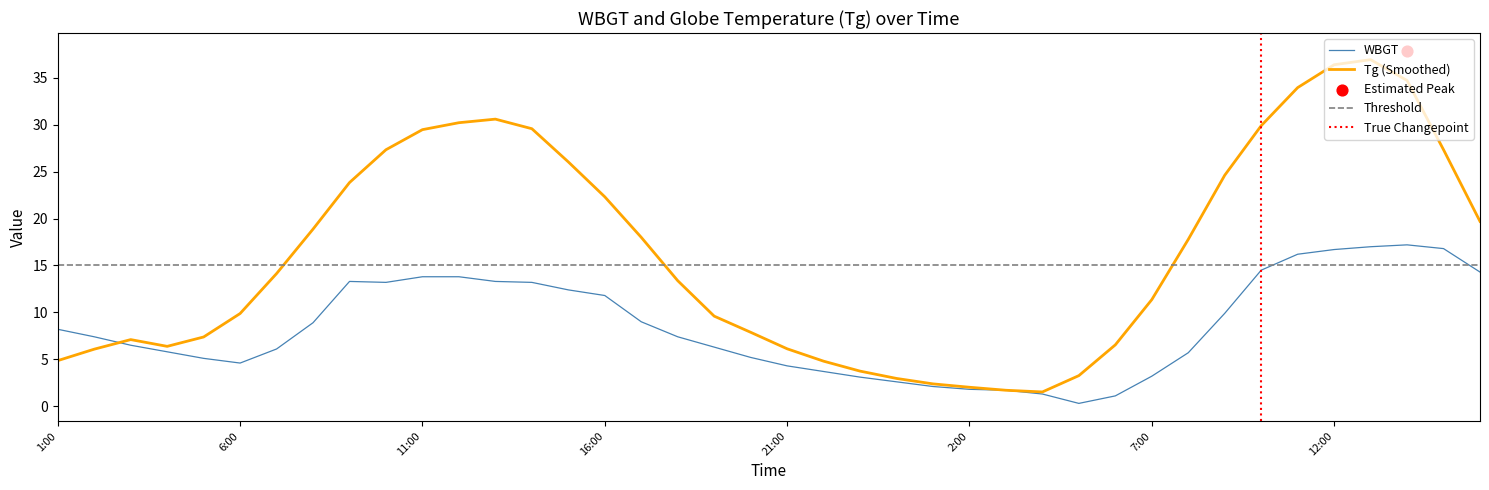

Which series contains the highest Y value?

Tg